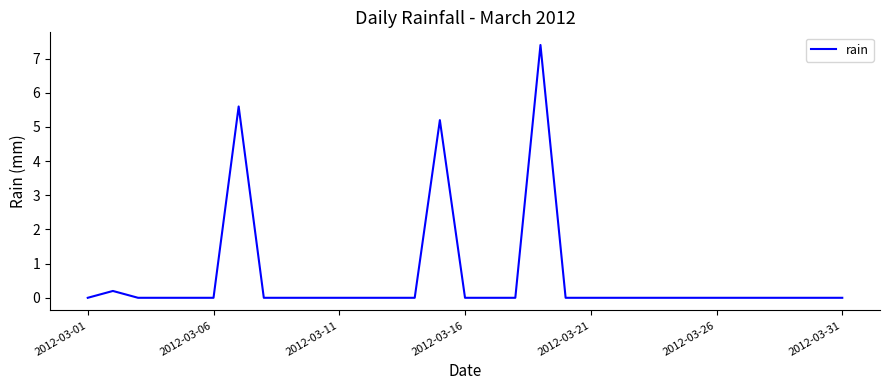

What is the difference between the maximum and minimum values?

7.4